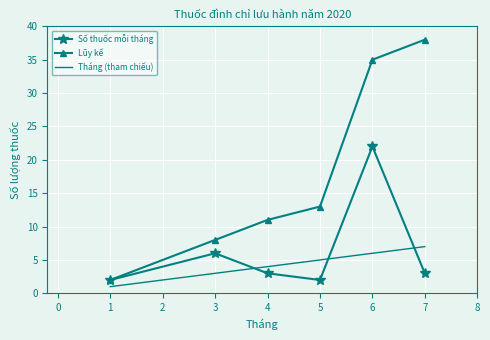

How many distinct data groups are displayed?

3